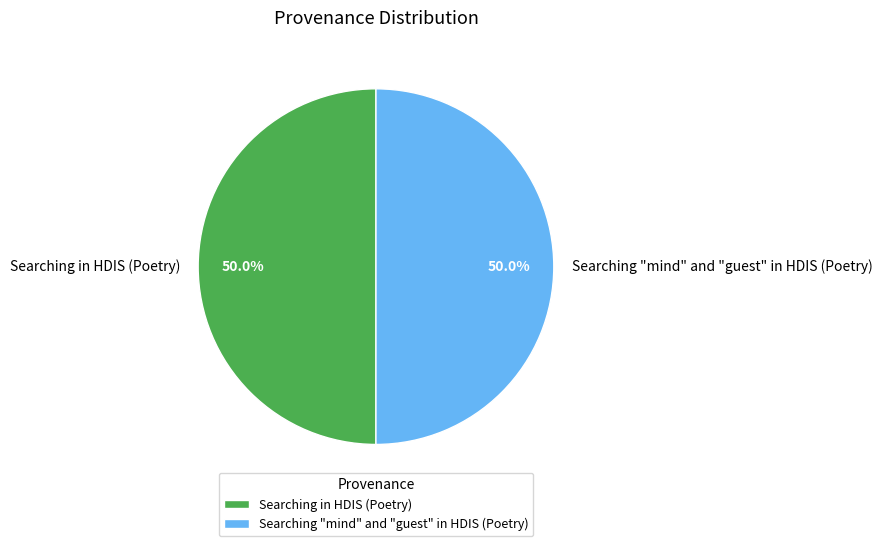

To the nearest percent, what percentage of the pie is Searching in HDIS (Poetry)?

50%